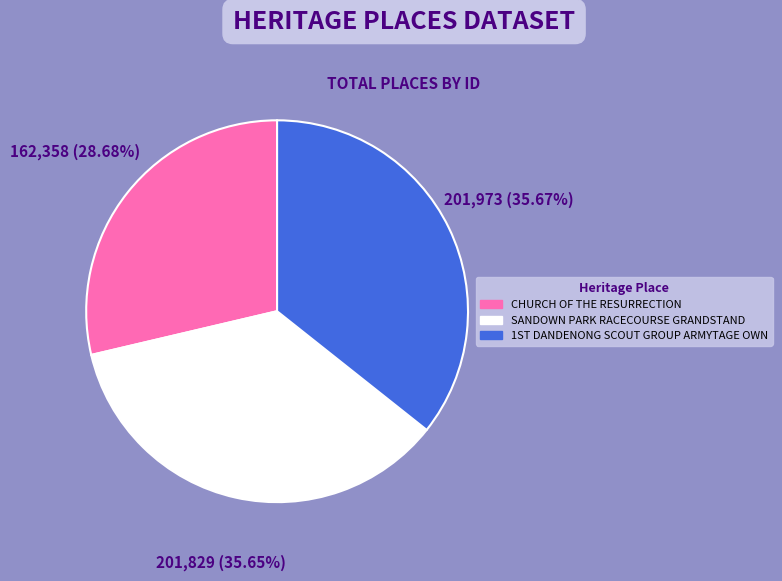

What is the ratio of the value at CHURCH OF THE RESURRECTION to the value at SANDOWN PARK RACECOURSE GRANDSTAND?

0.8